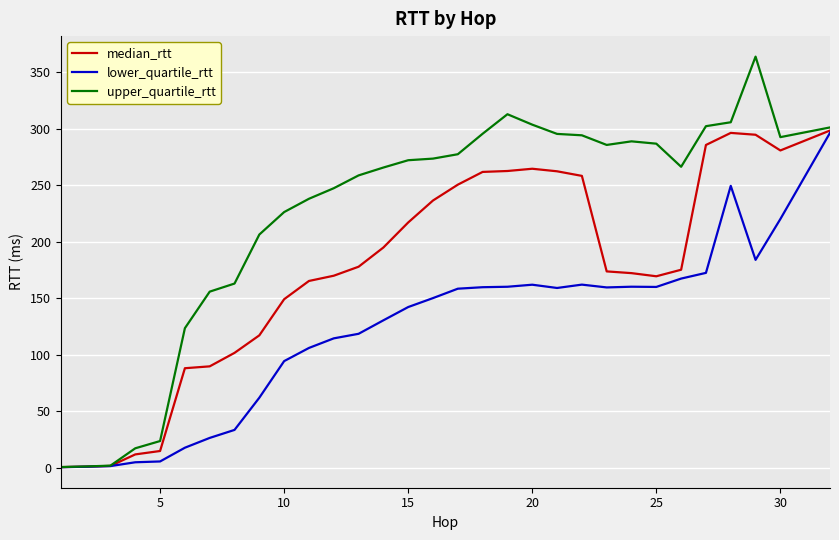

Is this an area chart (filled region under the line)?

No